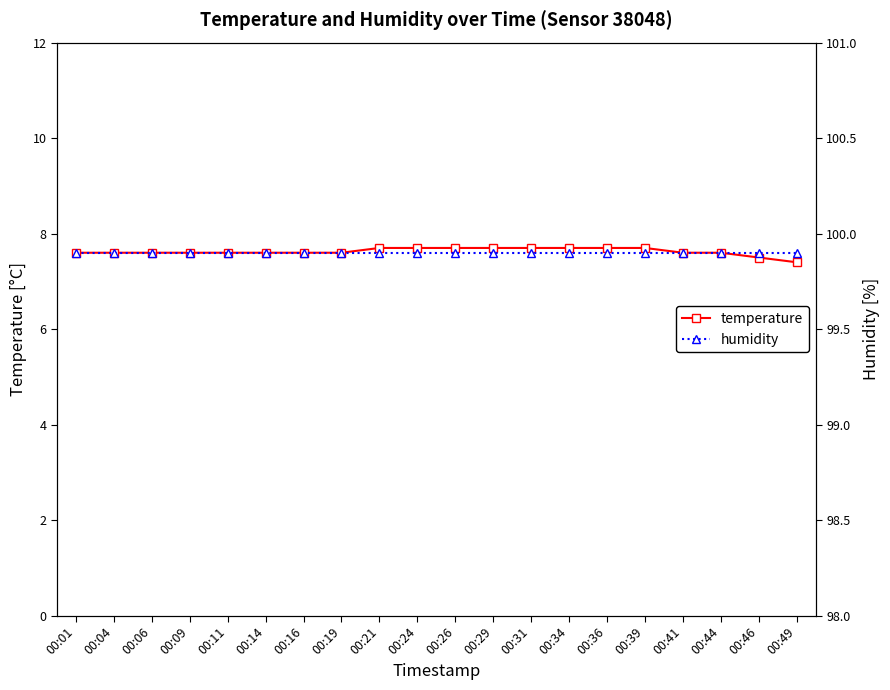

What is the sum of all humidity values?

1998.0